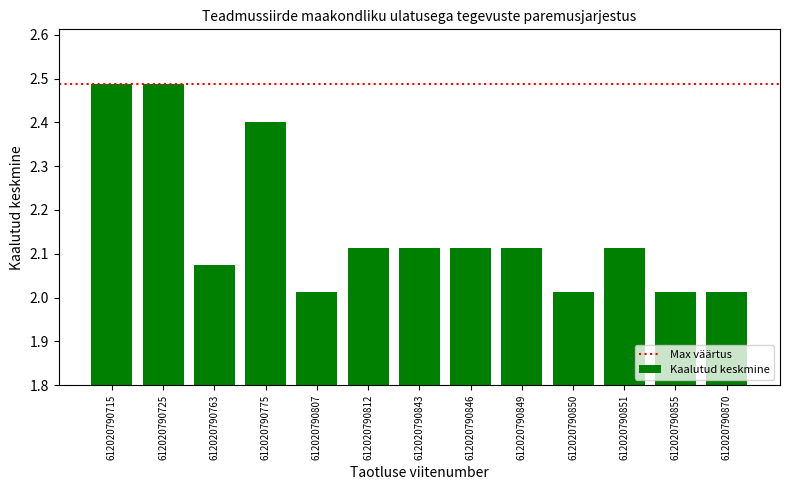

What is the ratio of the value at 612020790846 to the value at 612020790870?

1.0